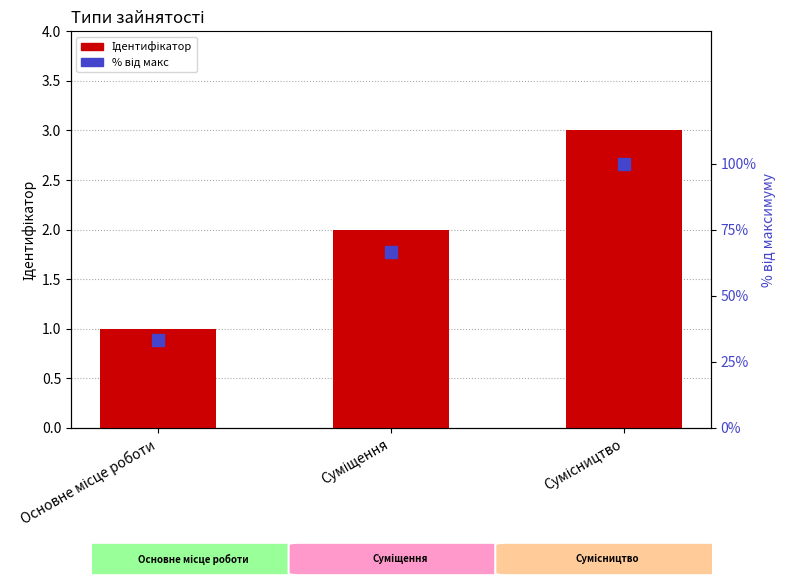

What is the difference between the second highest and minimum values in the Ідентифікатор series?

1.0